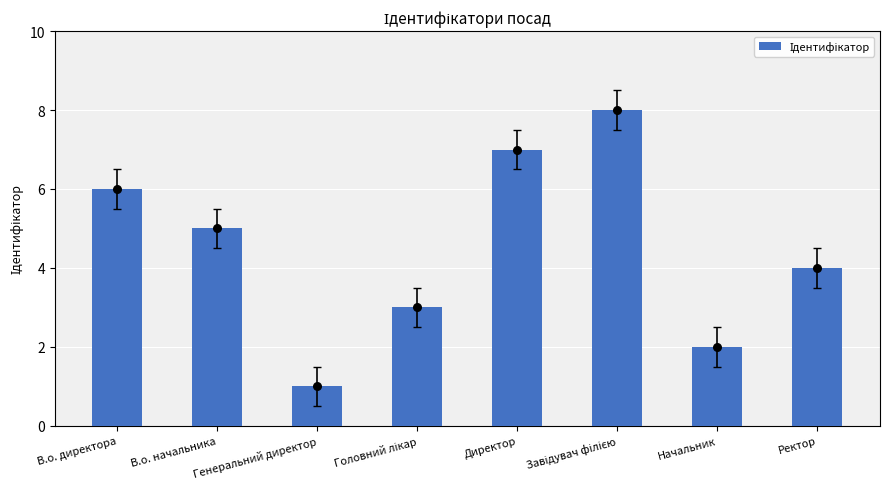

Between Начальник and Директор, which is larger?

Директор